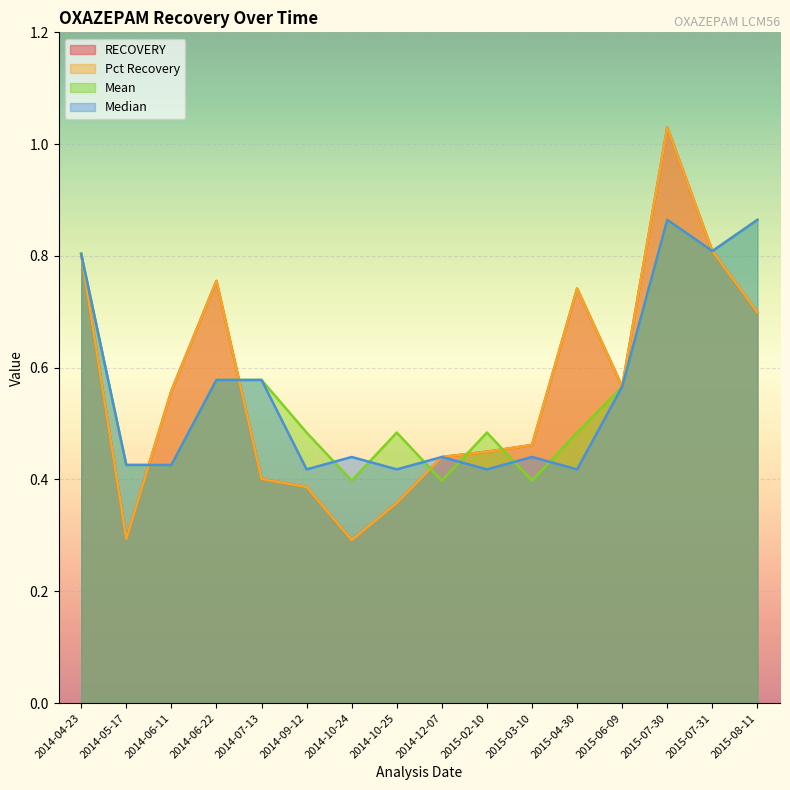

True or false: Mean and Median cross at least once.

True